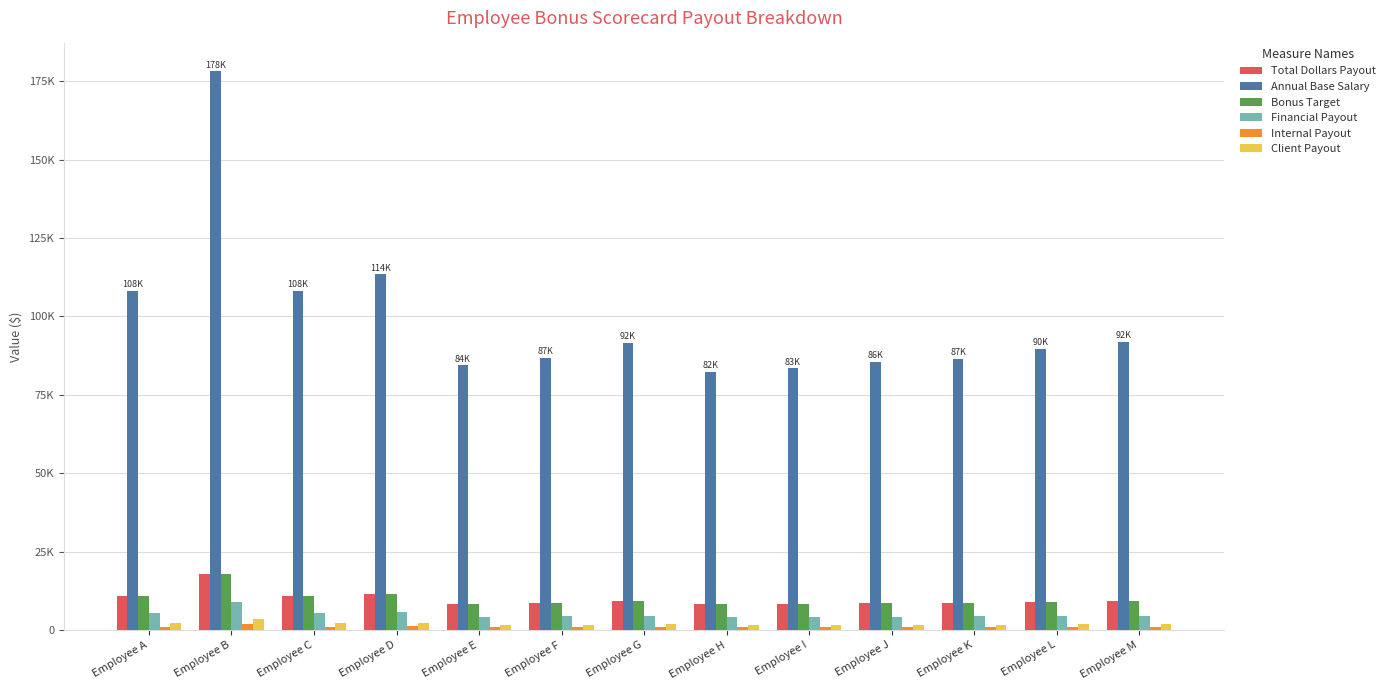

What is the minimum value shown in the chart?

824.0